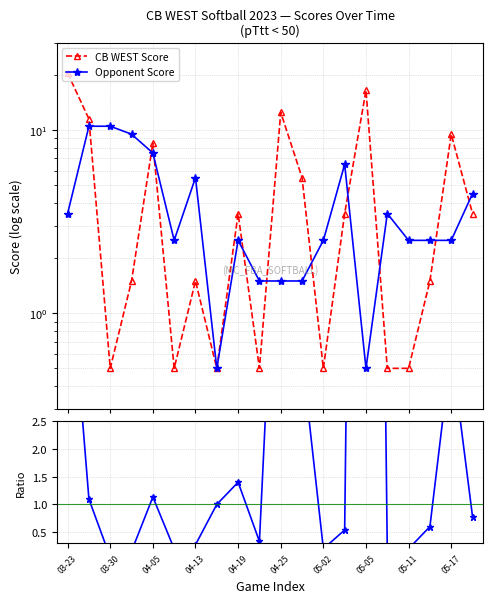

True or false: Opponent Score has more than 2 points higher than both neighbors.

True